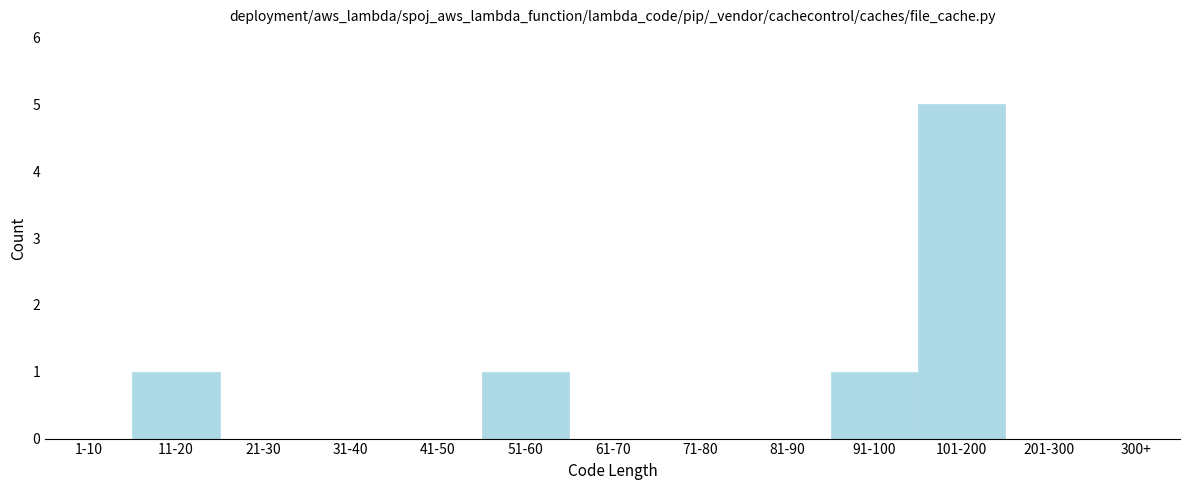

Reading left to right, extract all data points from this chart.

1-10=0	11-20=1	21-30=0	31-40=0	41-50=0	51-60=1	61-70=0	71-80=0	81-90=0	91-100=1	101-200=5	201-300=0	300+=0